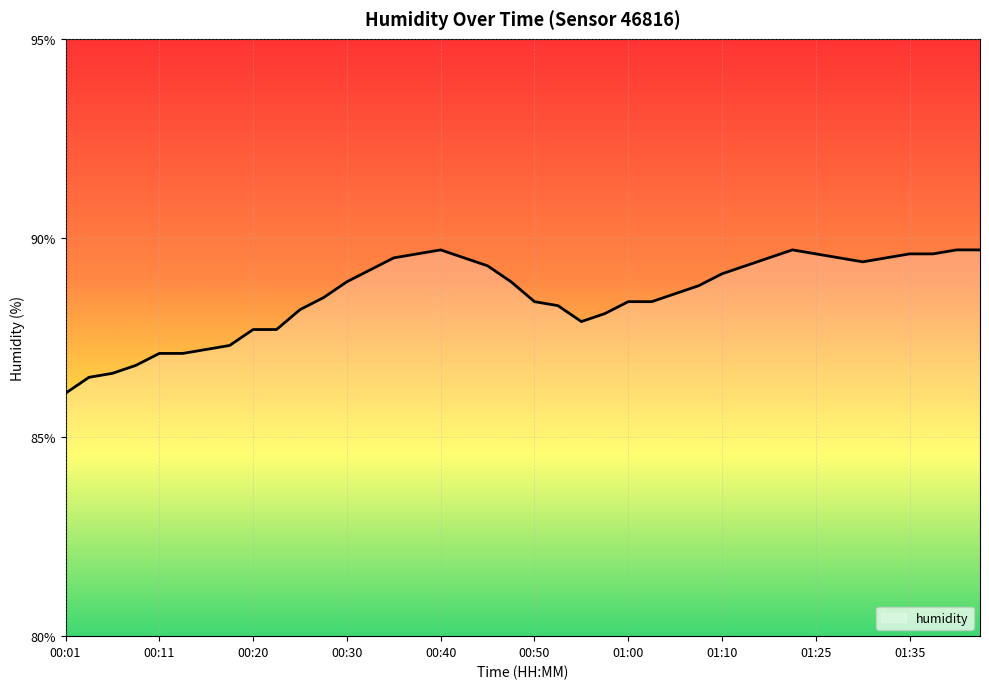

What is the smallest value displayed?

86.1